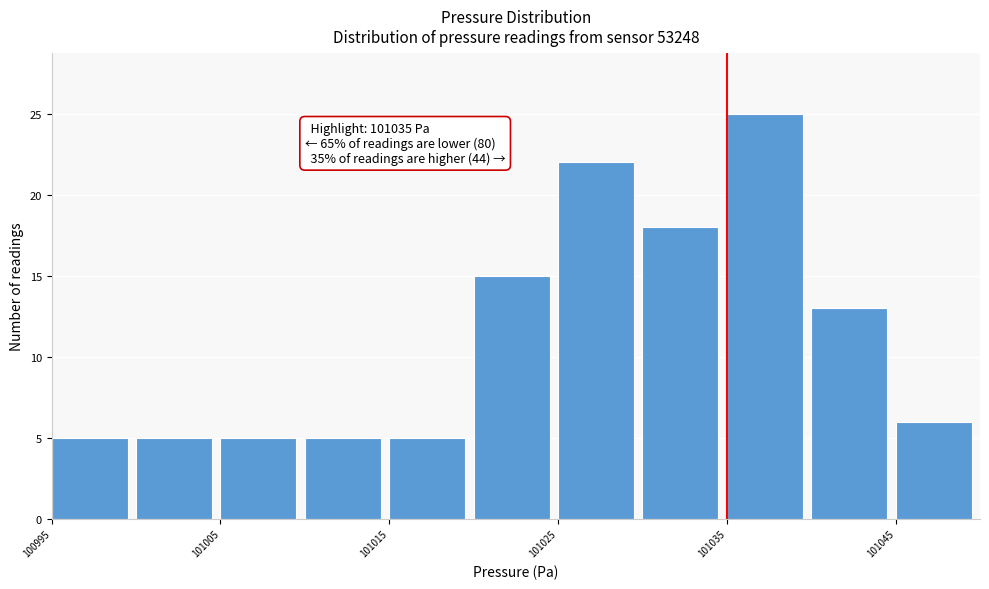

Over which range of the x-axis is the bar tallest?

101035 to 101040